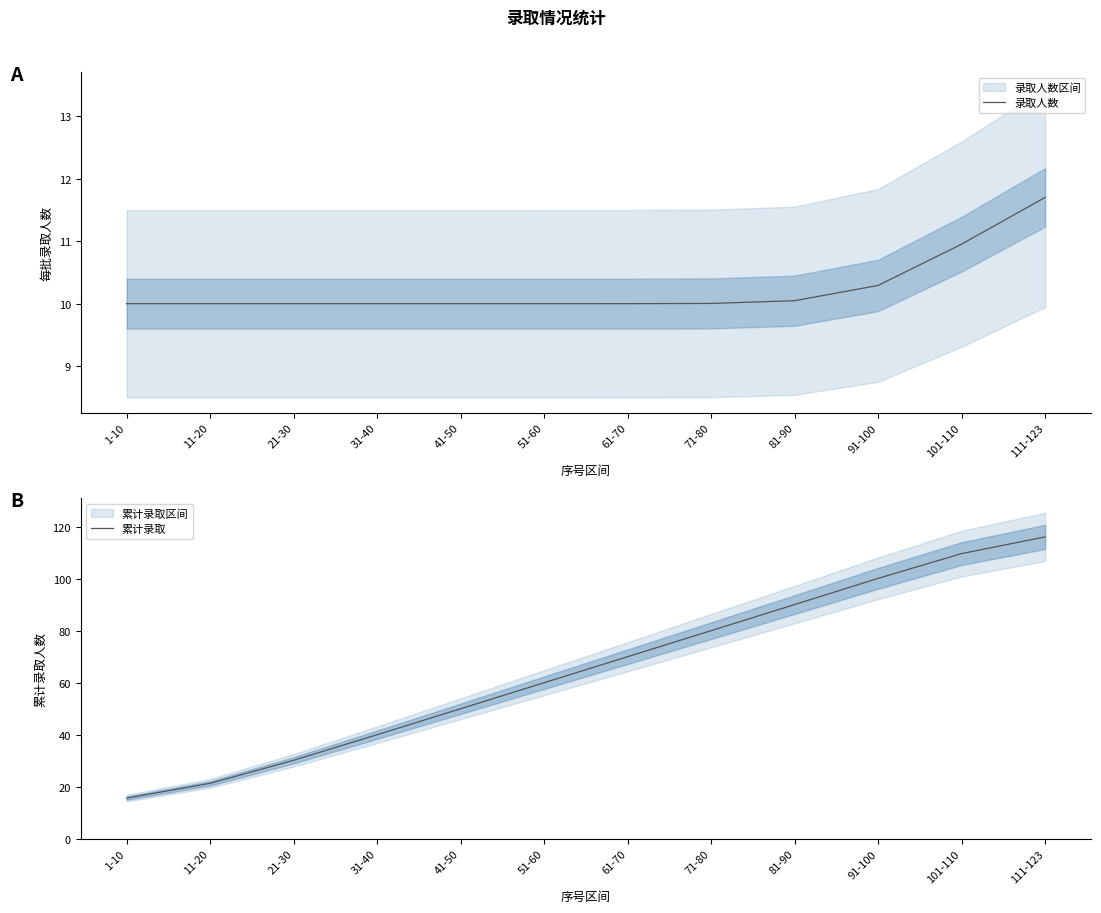

Between 31-40 and 81-90, which series saw the biggest shift?

累计录取